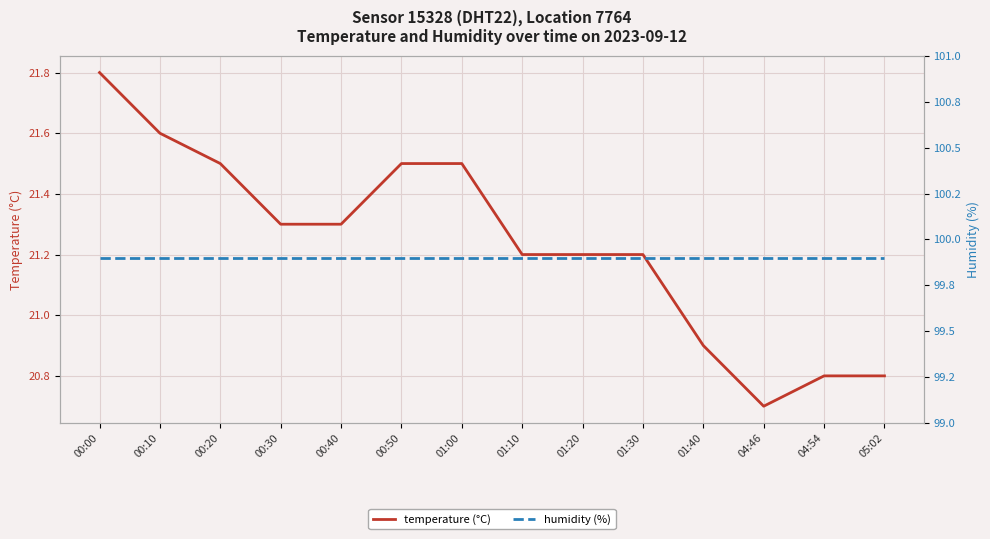

Which series has the largest total across all categories?

humidity (%)